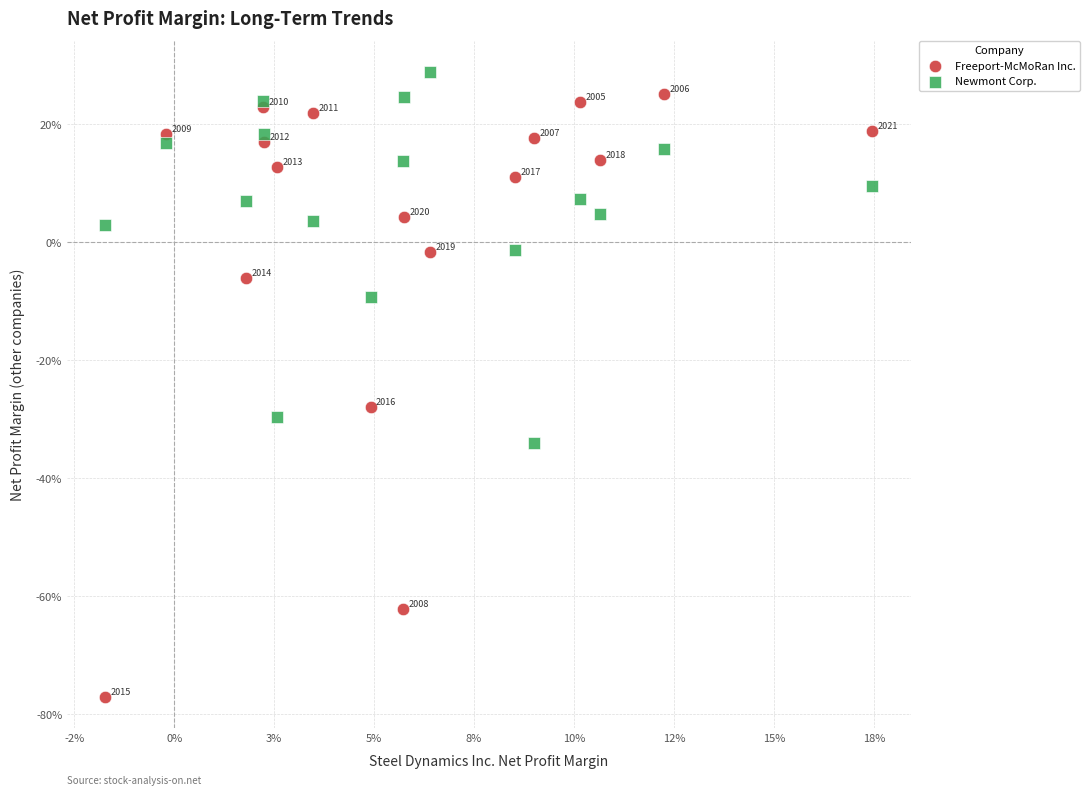

Which series has the largest Y range (max minus min)?

Freeport-McMoRan Inc.